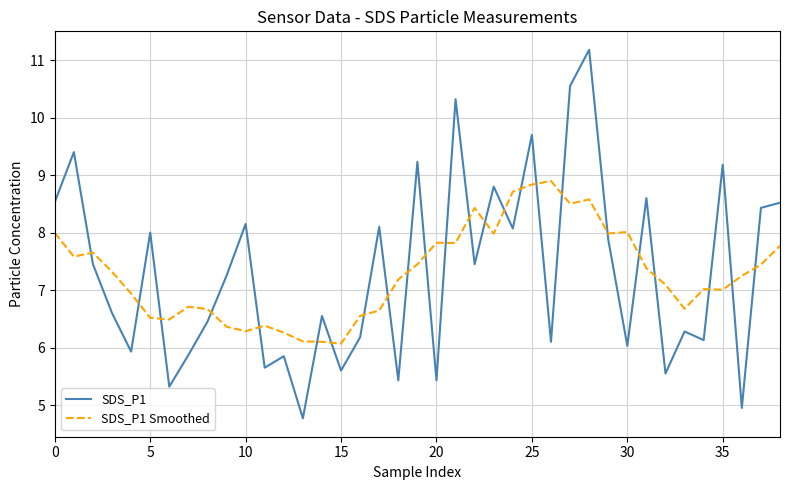

What are all the series names shown in the legend?

SDS_P1, SDS_P1 Smoothed